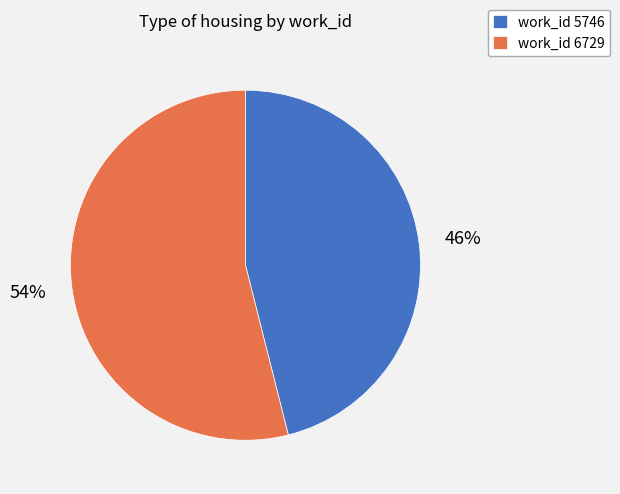

True or false: work_id 6729 accounts for 54% of the total.

True